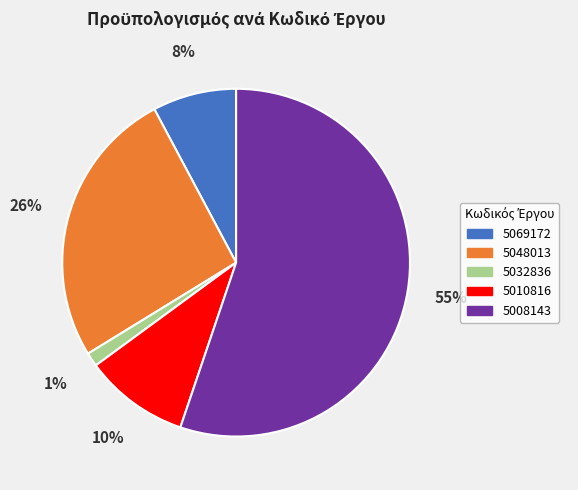

To the nearest percent, what percentage of the pie is 5048013?

26%